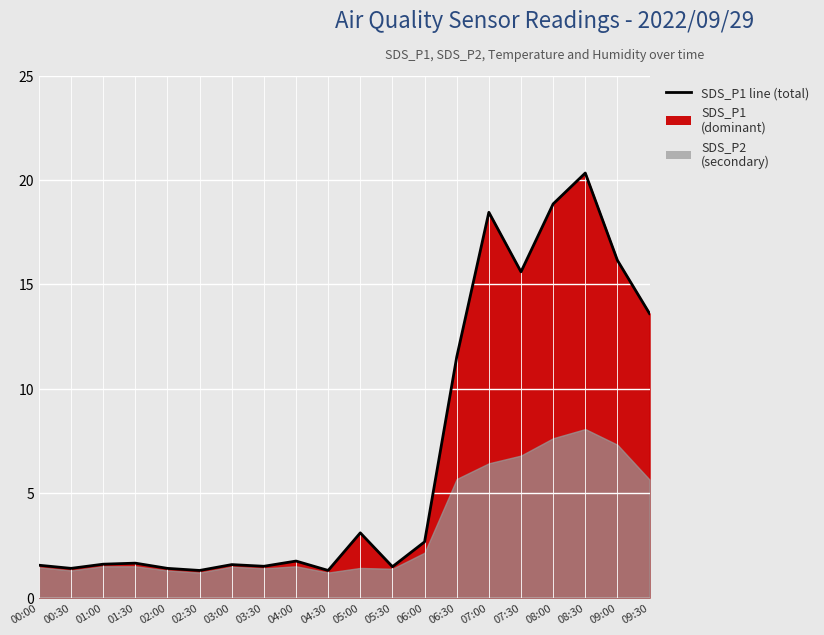

What position from the right is 04:00?

12